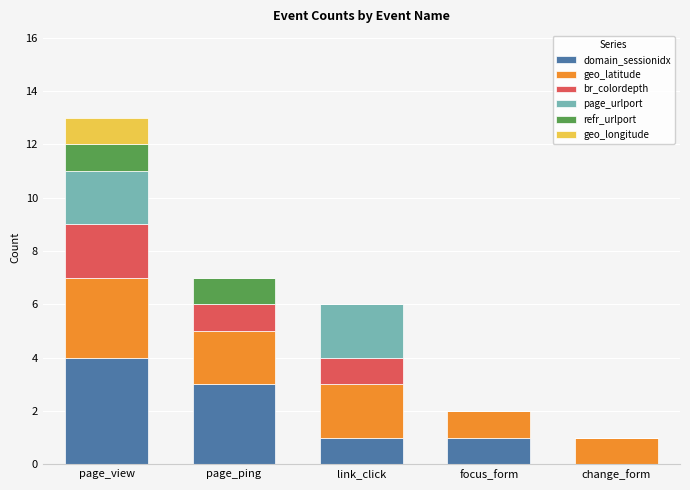

True or false: domain_sessionidx has a value of 0 at change_form.

True